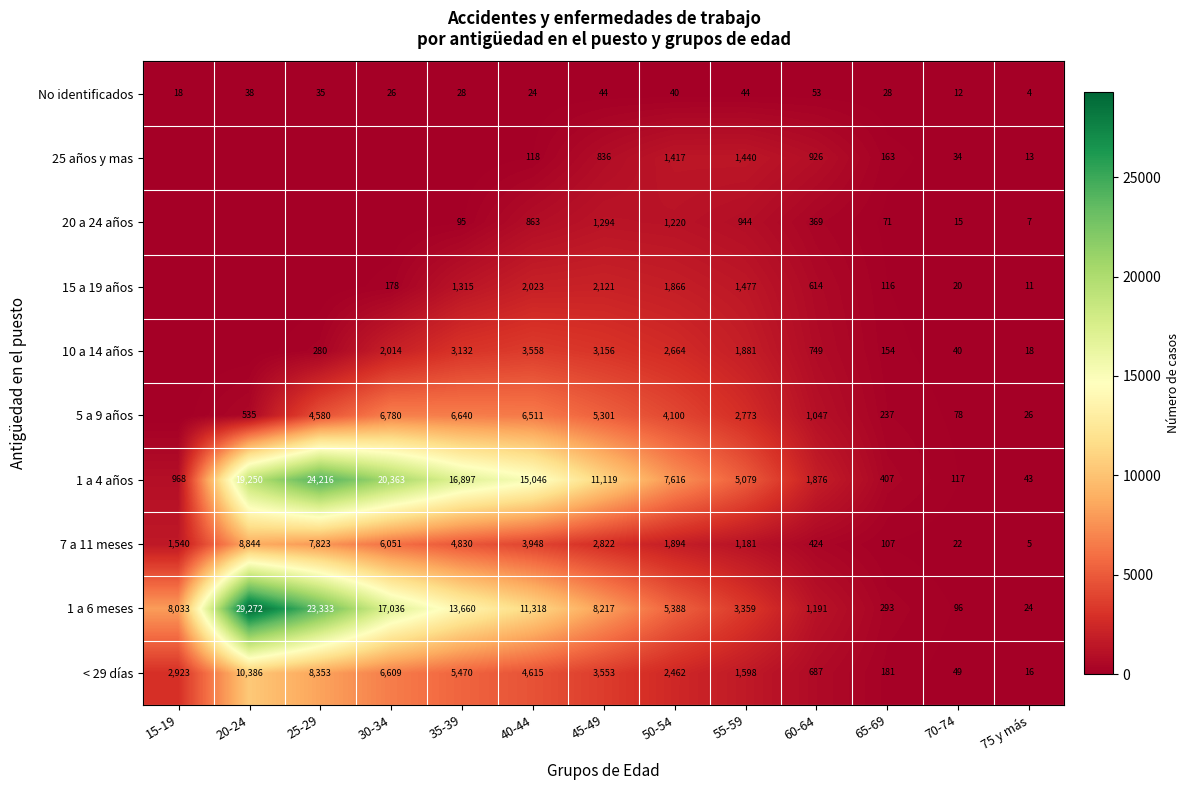

What is the difference between the 7 a 11 meses values at 65-69 and 15-19?

1433